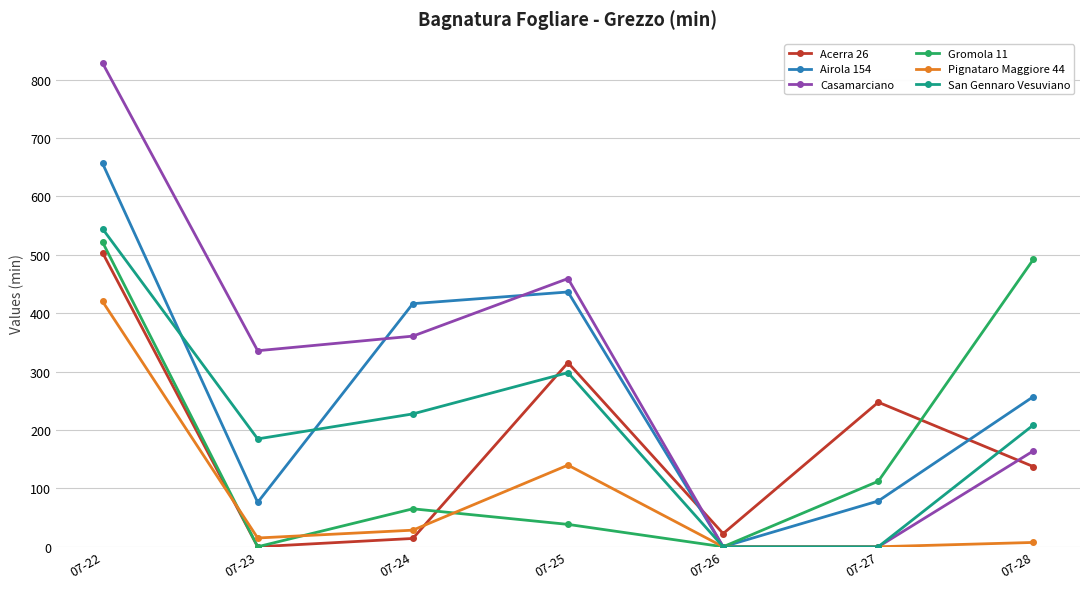

What is the value of the San Gennaro Vesuviano point at the 7th from the left?

208.6